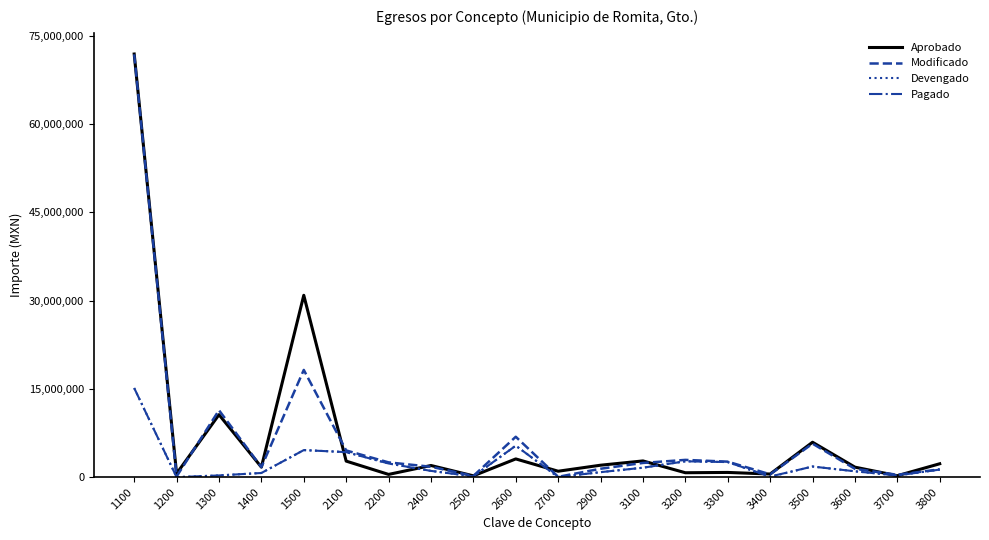

Where does the Devengado series first go above 1285891?

1100